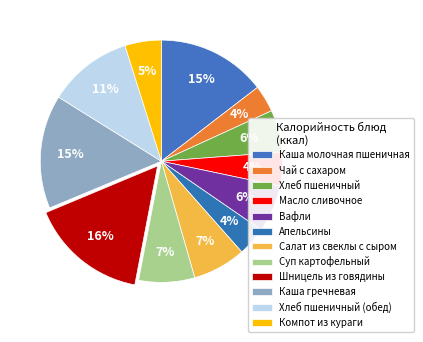

What percentage is the Масло сливочное slice, to the nearest percent?

4%